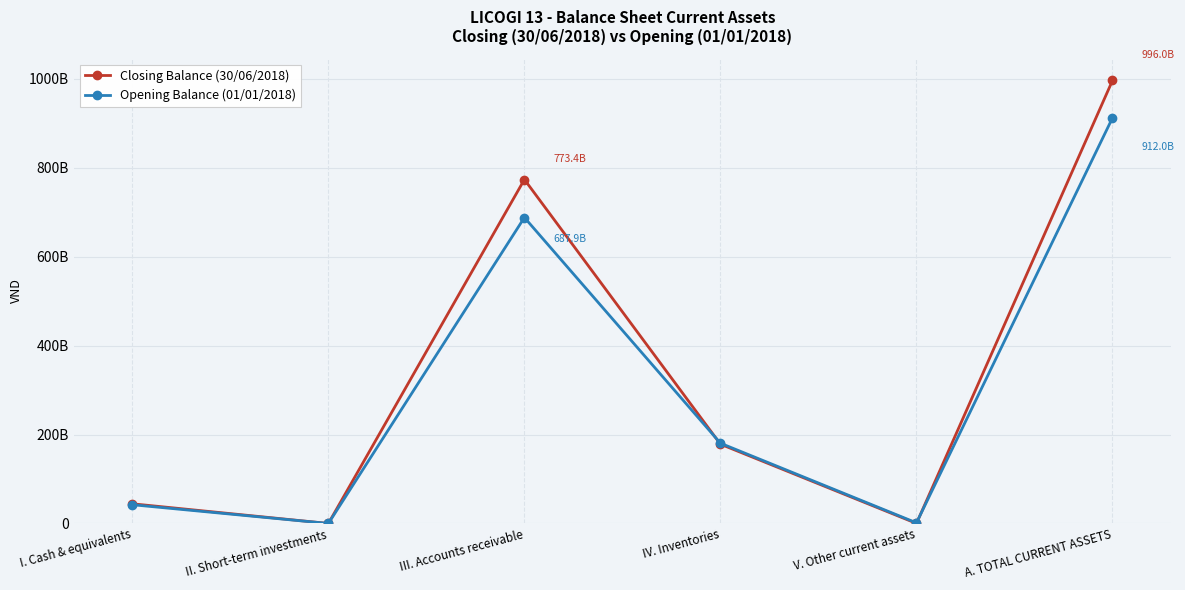

At how many categories does at least one series exceed 190541586265?

2